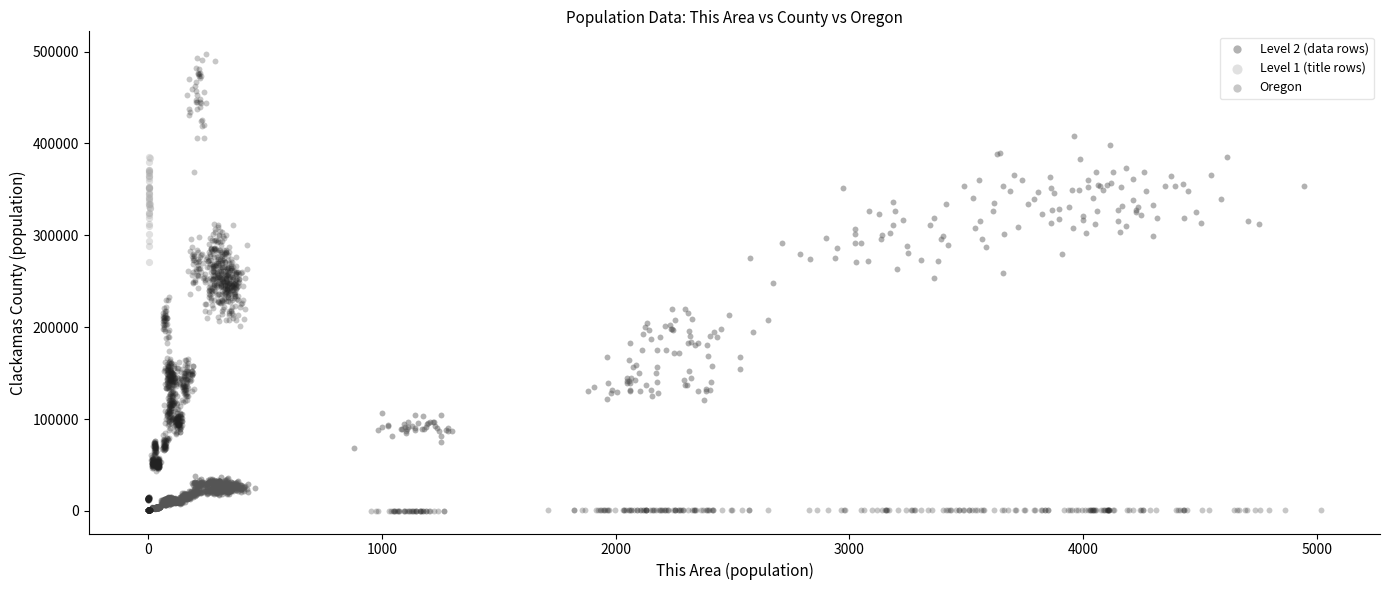

Which series has the largest Y range (max minus min)?

Oregon